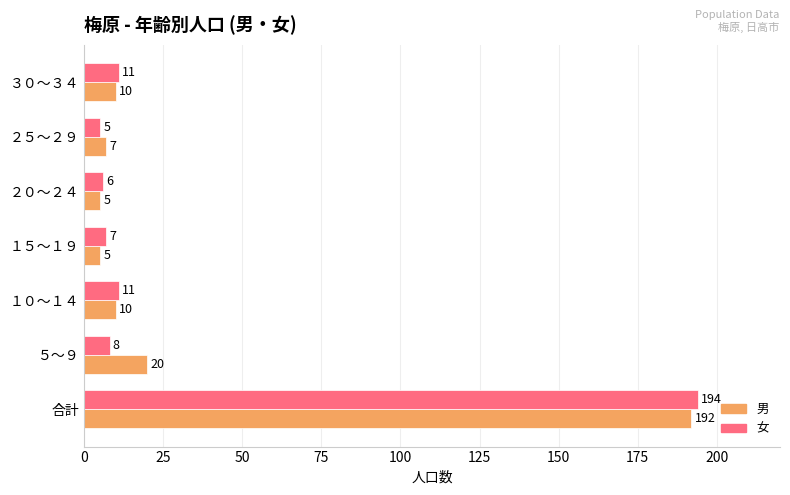

What is the total value across all series at ２５～２９?

12